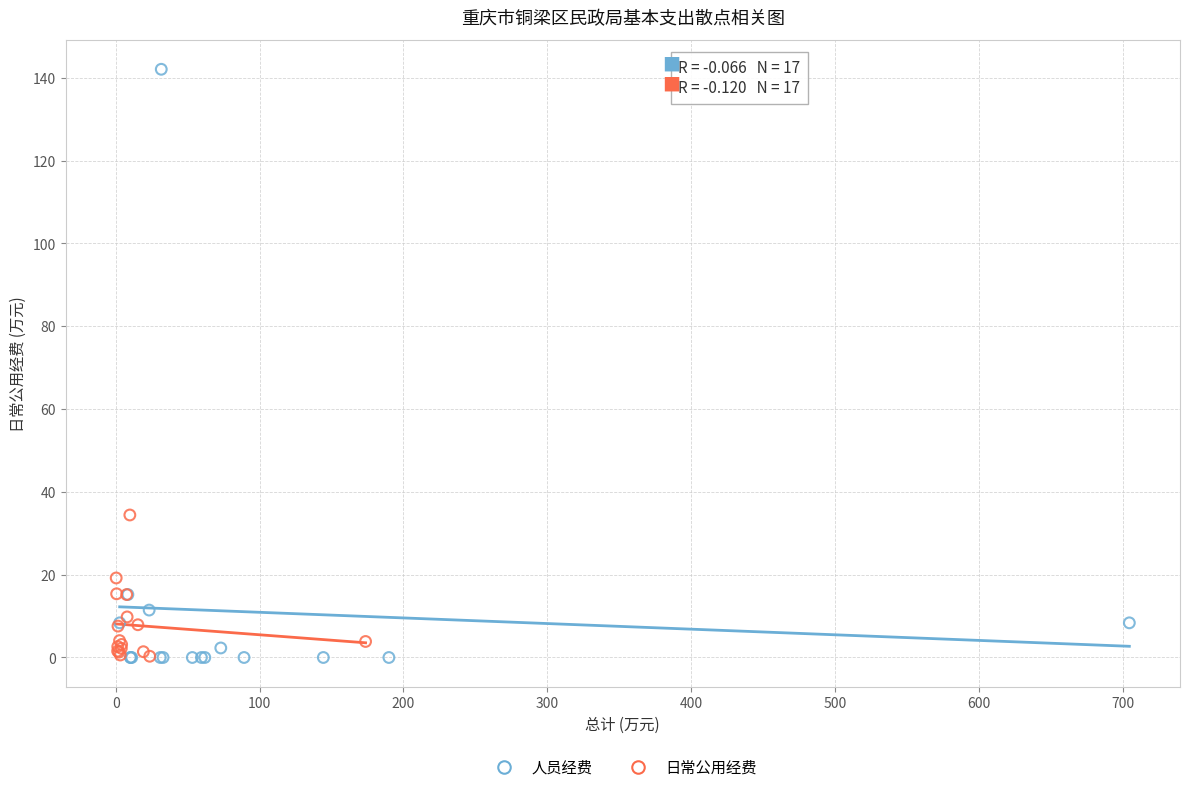

Which series contains the highest Y value?

人员经费